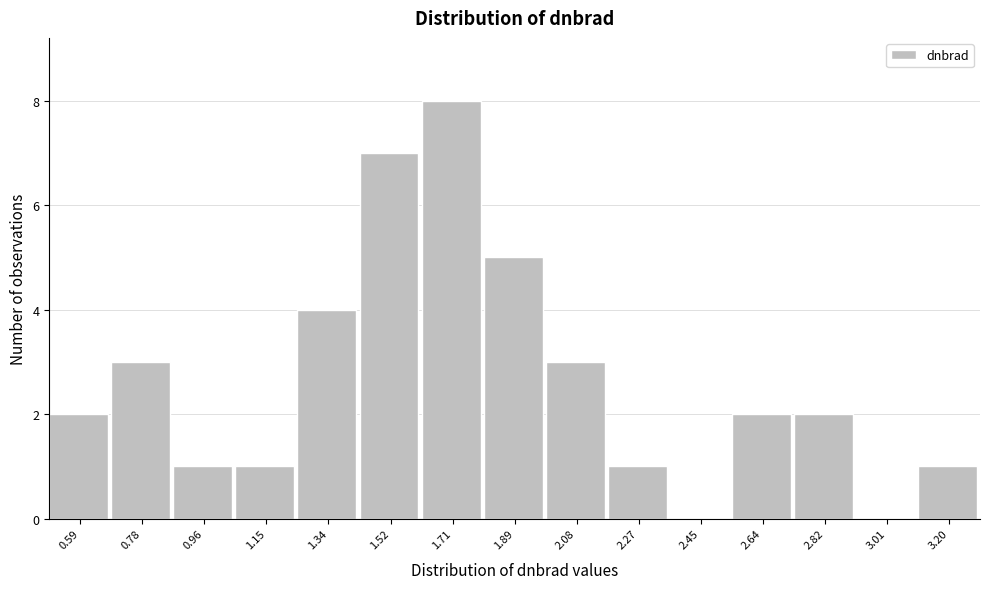

Reading left to right, transcribe this chart: for each bar, give the range it covers on the x-axis and its height. Neither the bar edges nor the heights are printed on the chart, so give them approximately, as read against the axes.

0.50 to 0.68: 2
0.68 to 0.88: 3
0.88 to 1.06: 1
1.06 to 1.24: 1
1.24 to 1.42: 4
1.42 to 1.62: 7
1.62 to 1.80: 8
1.80 to 1.98: 5
1.98 to 2.18: 3
2.18 to 2.36: 1
2.36 to 2.54: 0
2.54 to 2.74: 2
2.74 to 2.92: 2
2.92 to 3.10: 0
3.10 to 3.28: 1